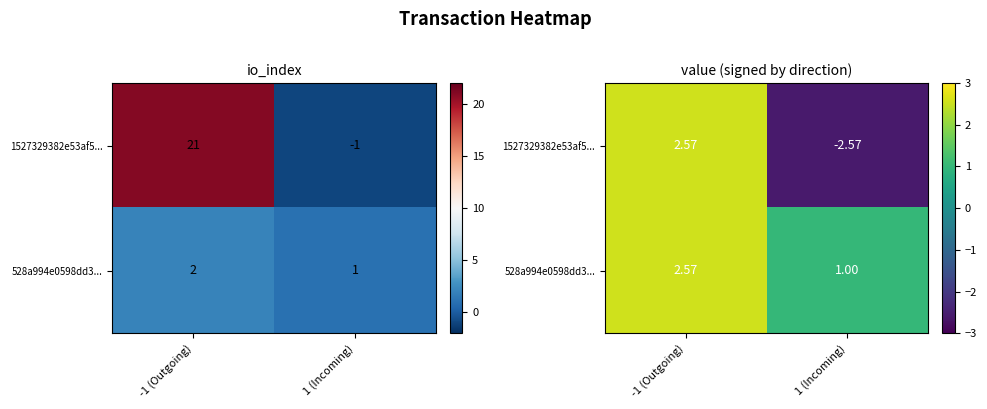

How many data points in 1527329382e53af5... are above 2?

1